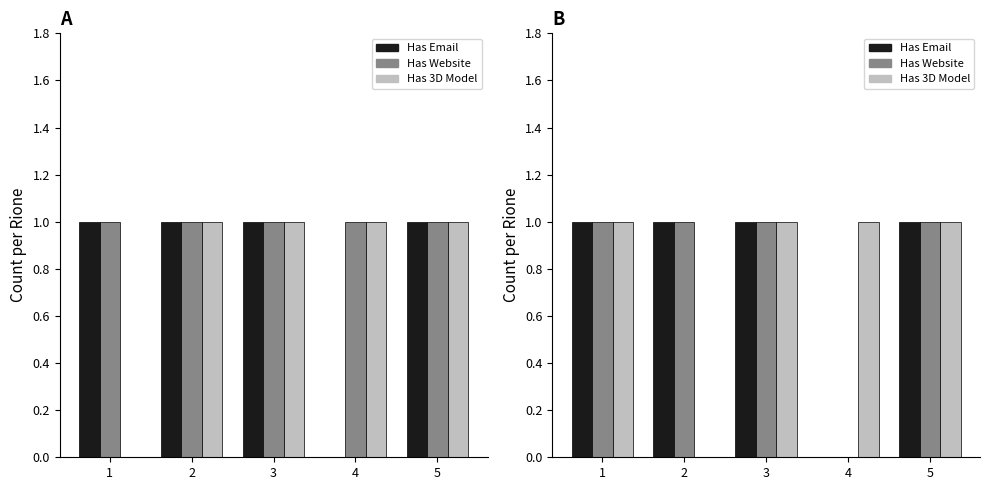

Is it true that Has Email equals 1 at 3?

True